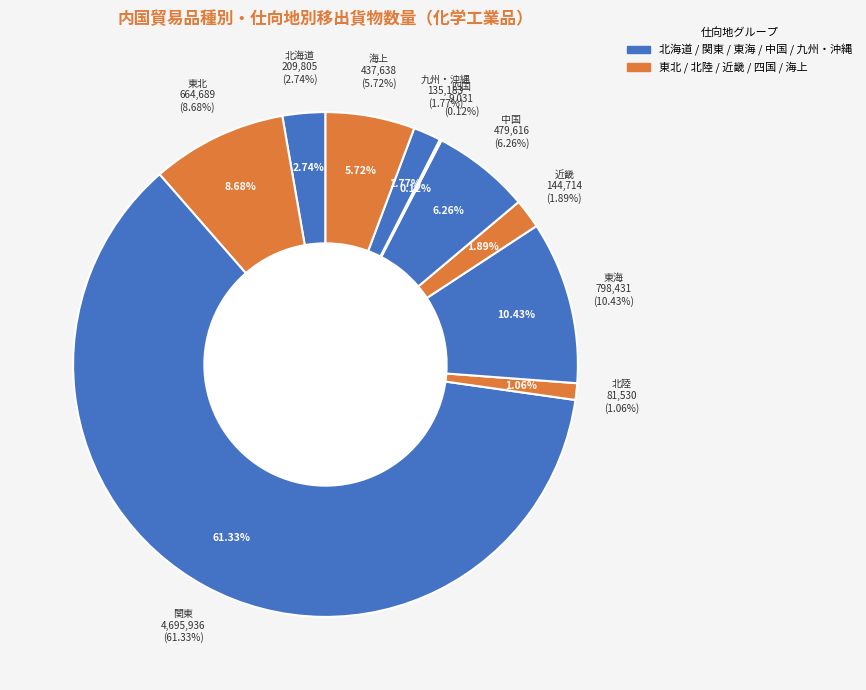

Is there a majority slice in this chart?

Yes